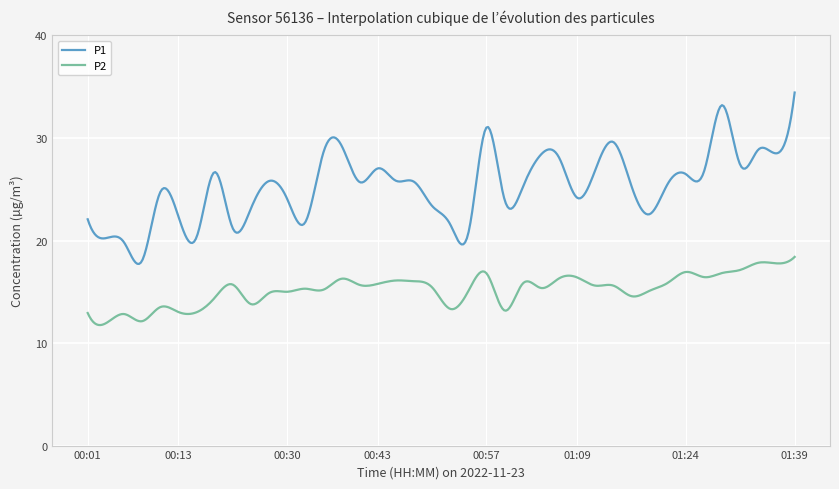

True or false: P1 and P2 intersect in this chart.

False